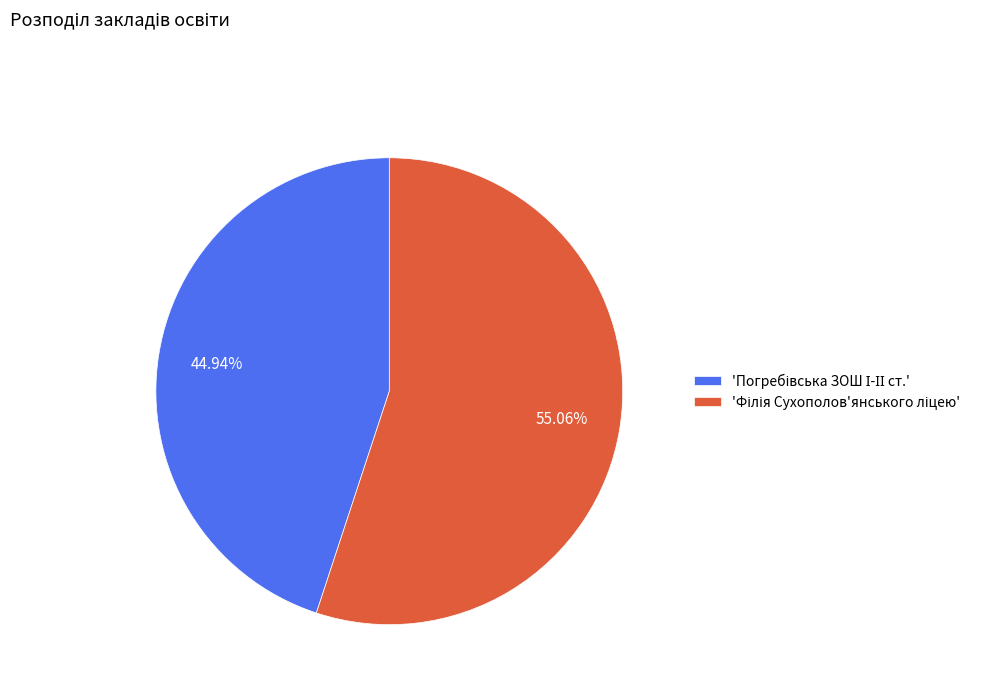

Is there a majority slice in this chart?

Yes